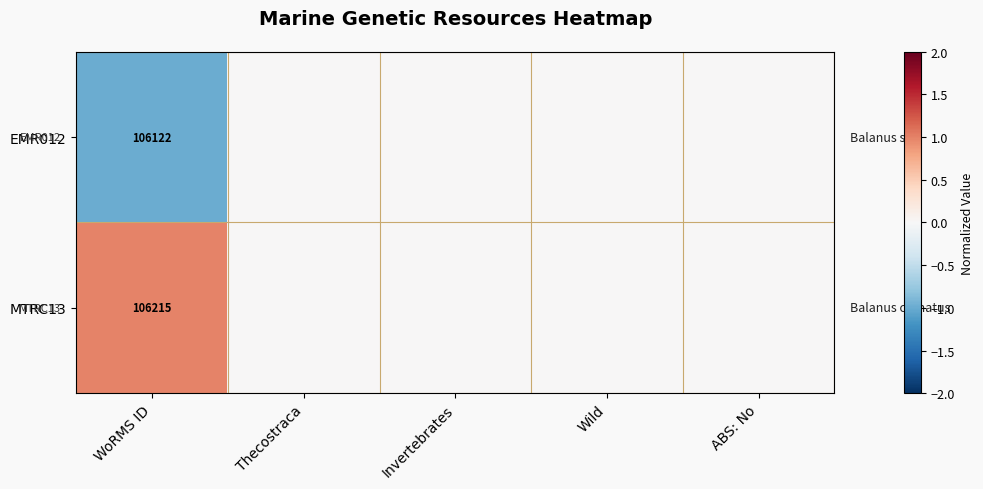

True or false: MTRC13 has a value of 72648 at WoRMS ID.

False